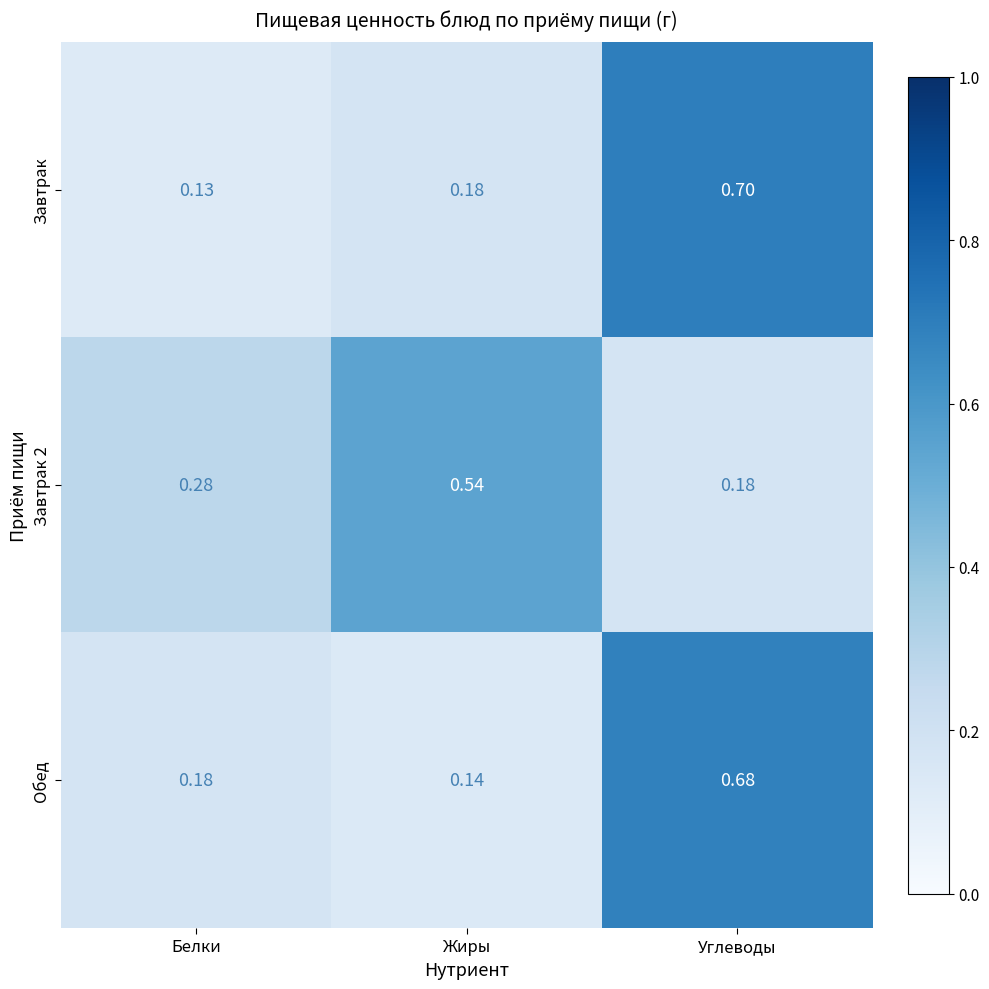

What is the total value across all series at Углеводы?

1.6